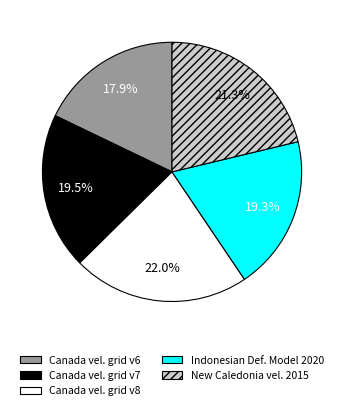

Is there a majority slice in this chart?

No